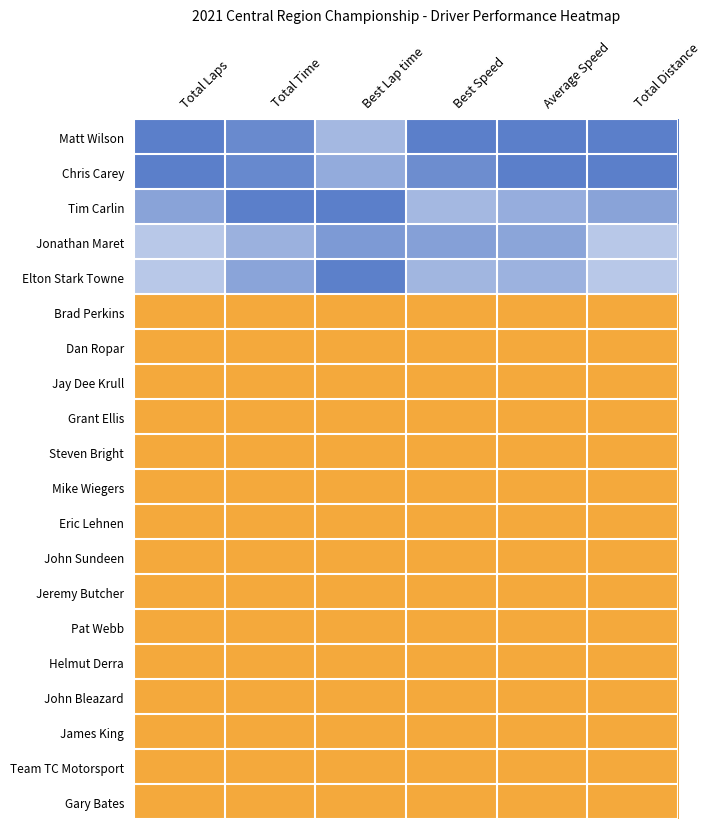

Between Best Speed and Best Lap time, which is larger?

Best Speed